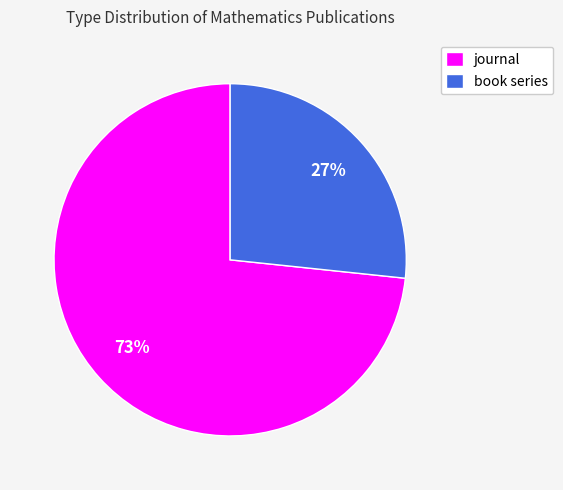

Which category accounts for the majority?

journal